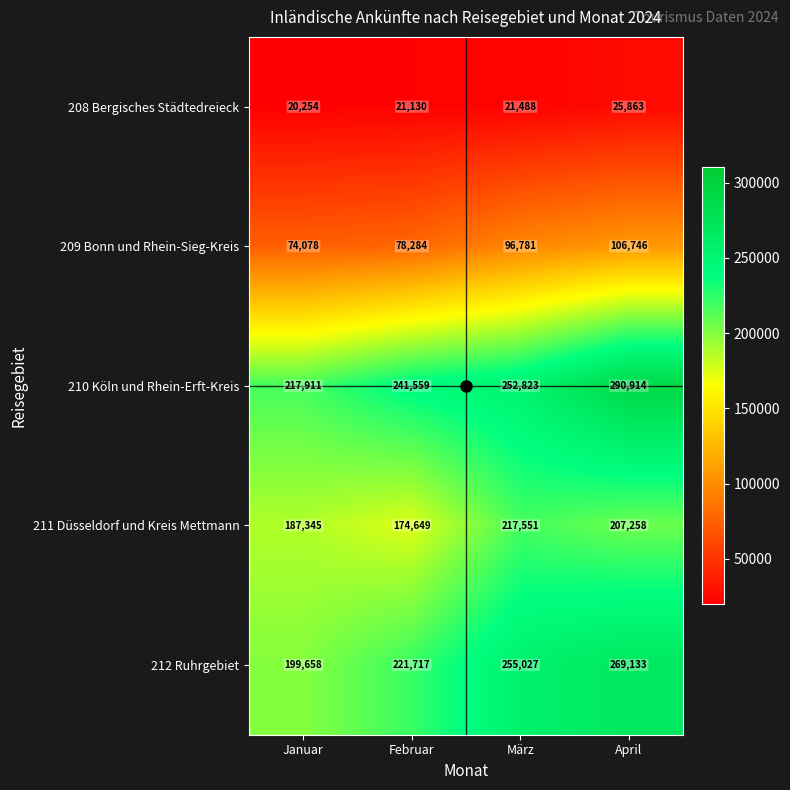

Is it true that 208 Bergisches Städtedreieck equals 6939 at Februar?

False